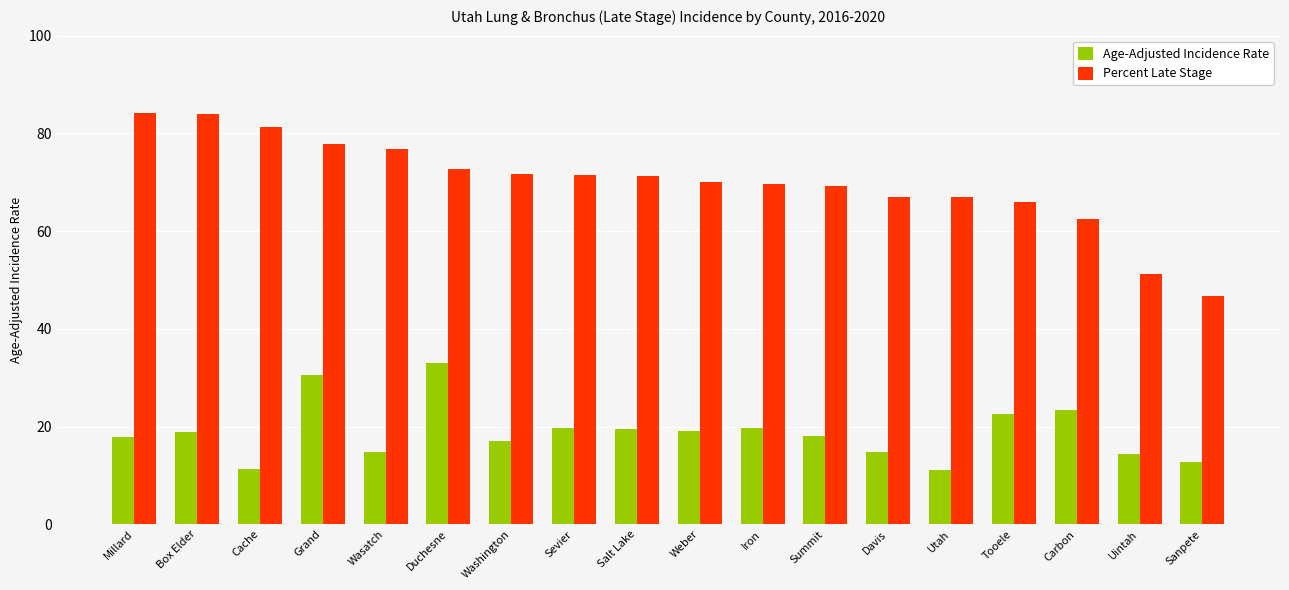

Count the number of data series in this chart.

2